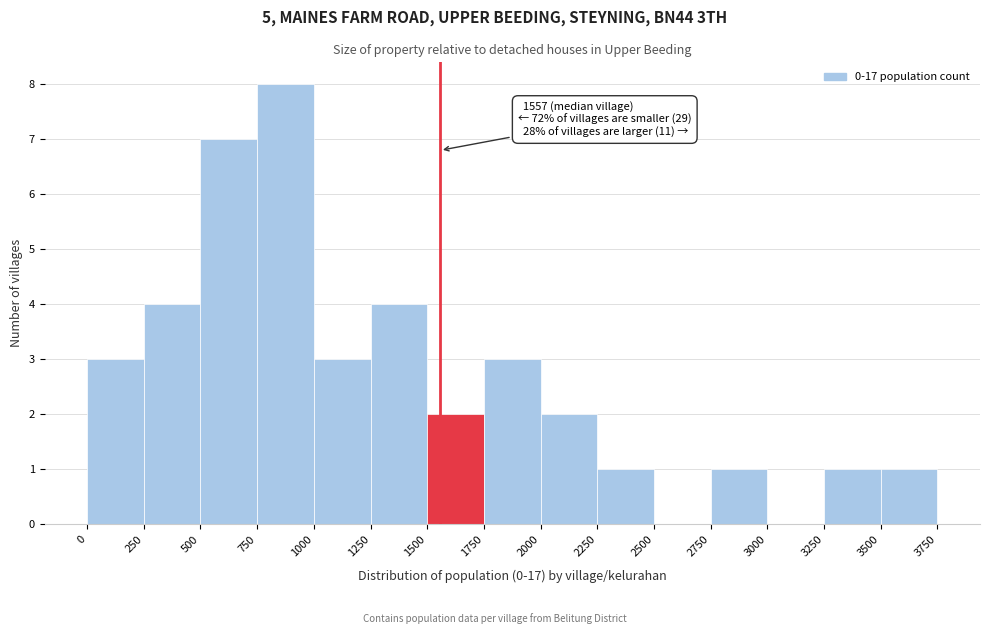

Over which range of the x-axis is the bar tallest?

750 to 1000